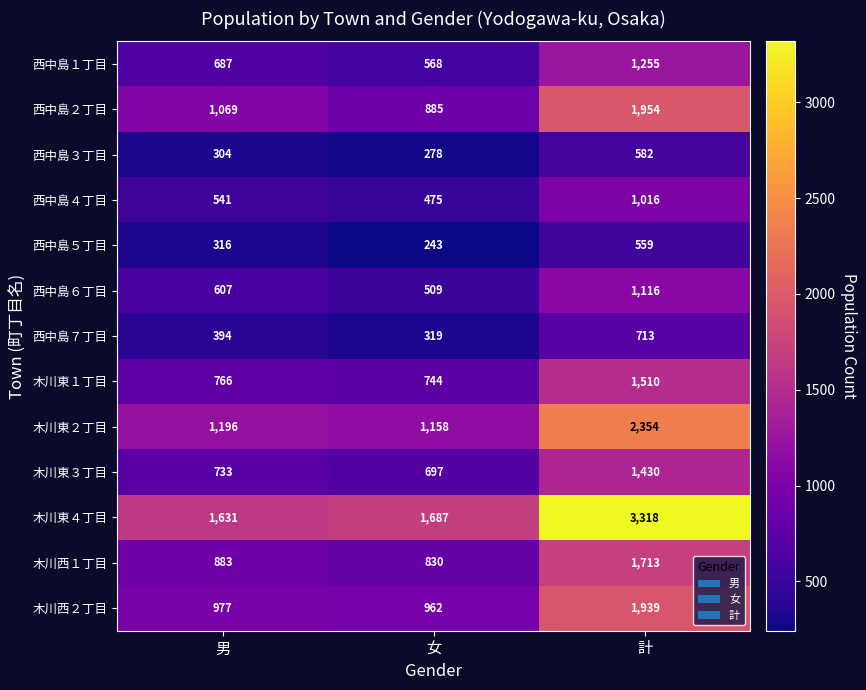

At which label is 西中島６丁目 closest to 812?

男